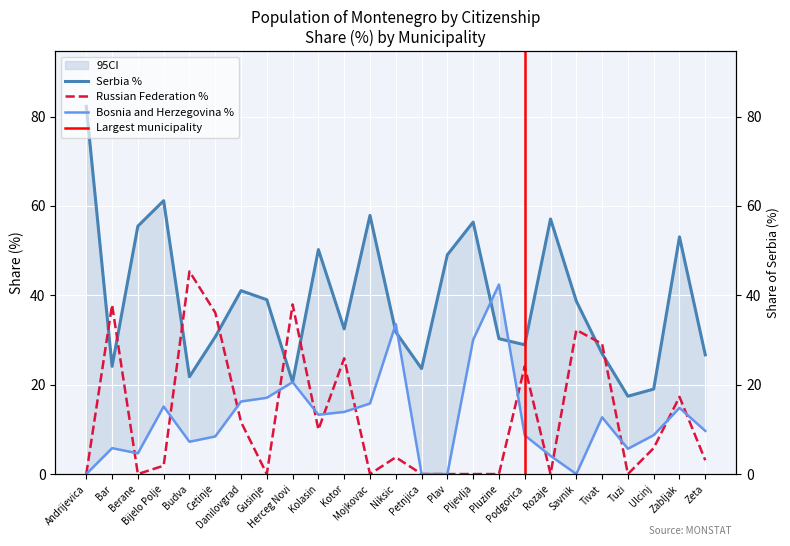

At how many categories does at least one series exceed 80?

1